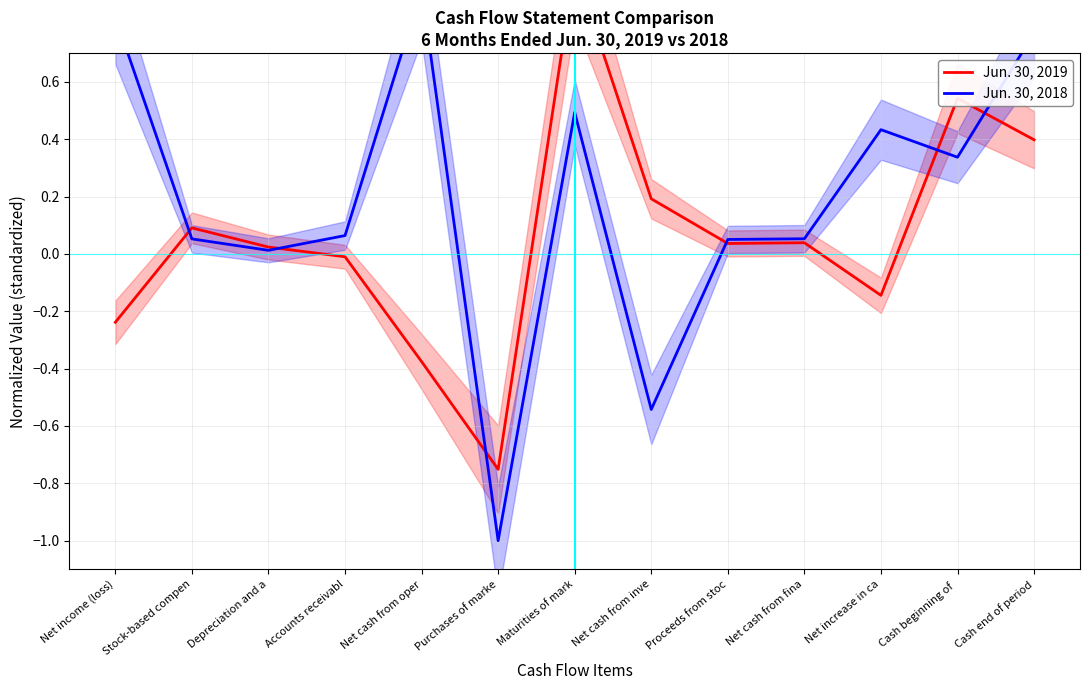

What is the maximum value for Jun. 30, 2018?

0.9